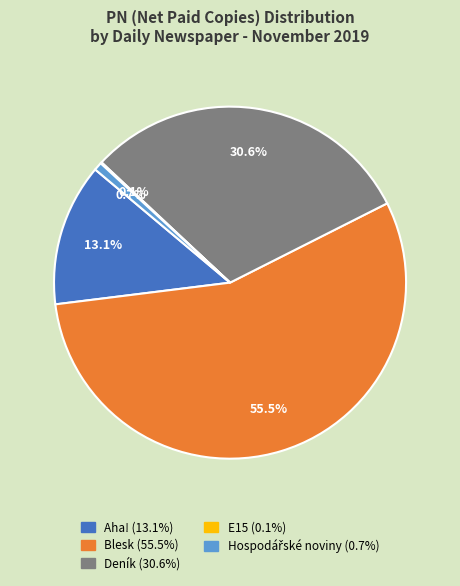

What is the majority slice?

Blesk